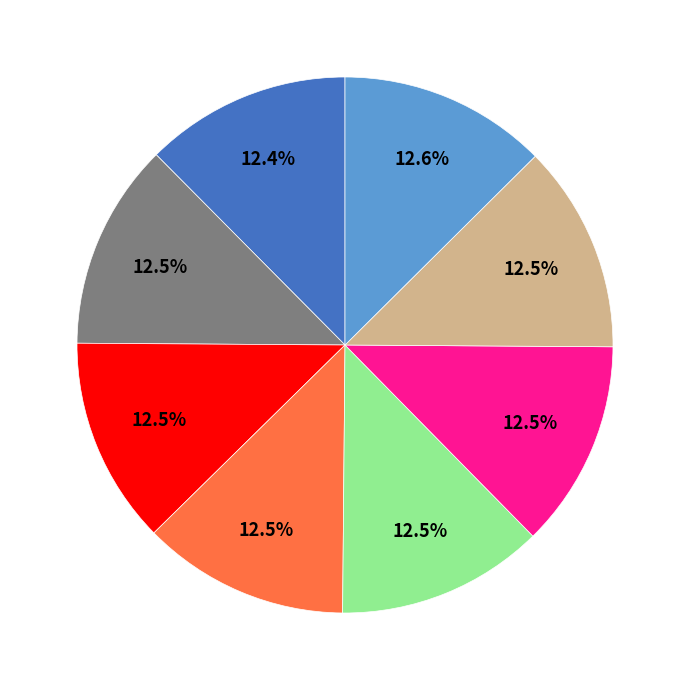

Is there any slice that represents more than half of the pie?

No